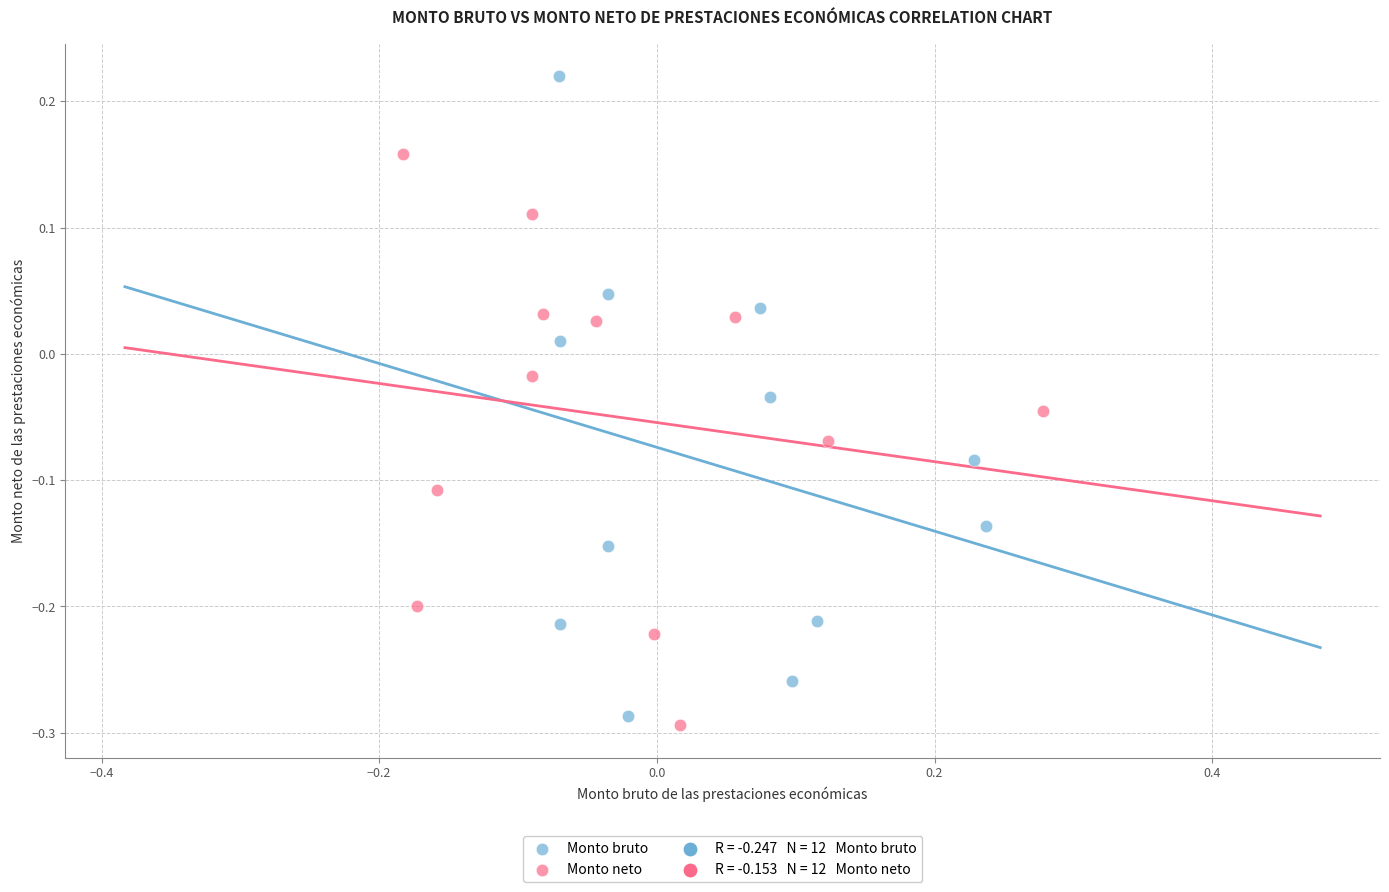

Which series has the largest Y range (max minus min)?

Monto bruto